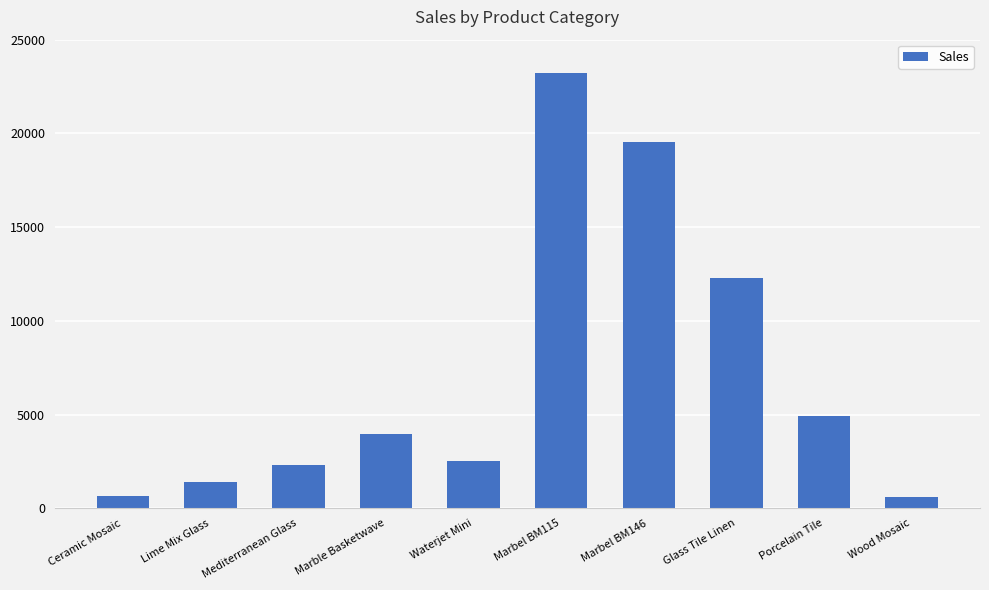

What is the label of the 3rd bar from the right?

Glass Tile Linen